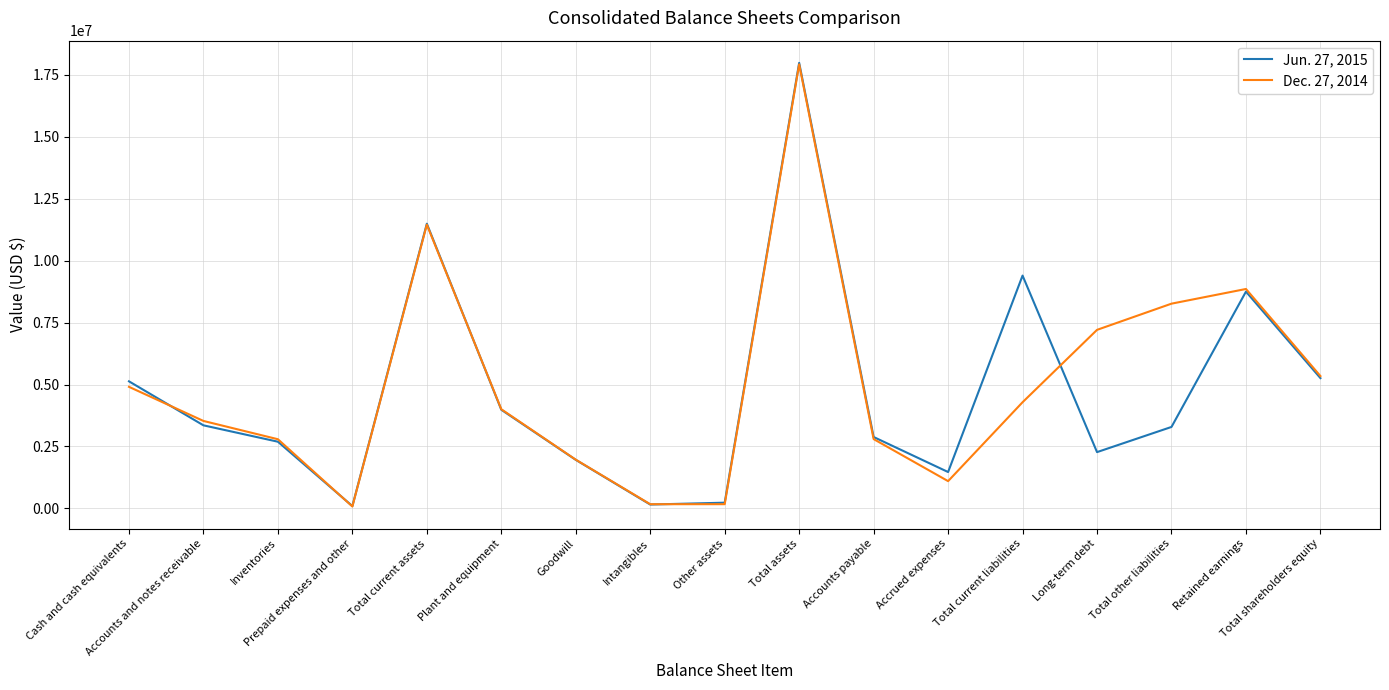

The value of Jun. 27, 2015 at Total current assets is 11494304. True or false?

True